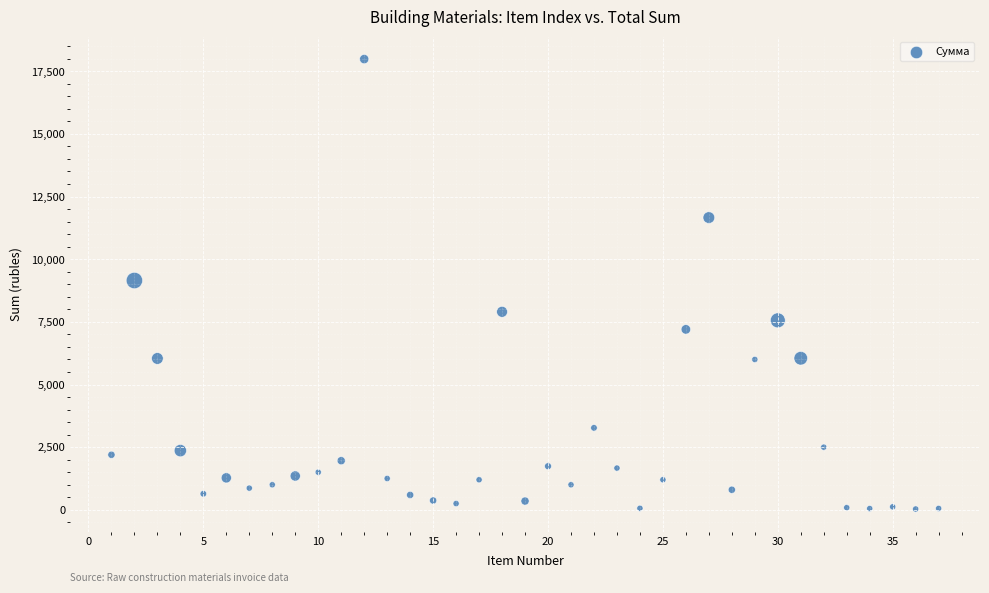

What is the range of Y values (max minus min)?

17953.1